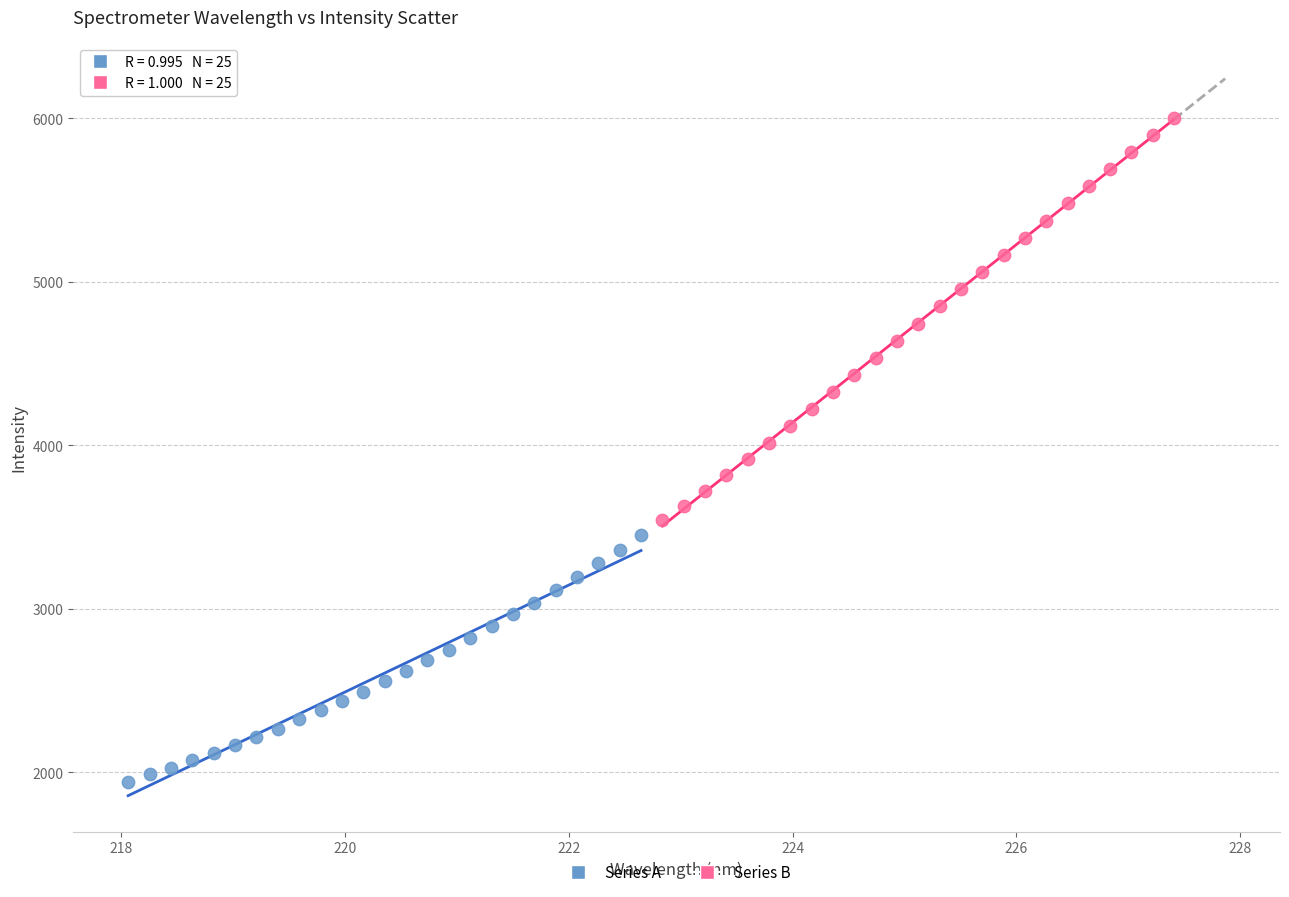

Which series contains the highest Y value?

Series B